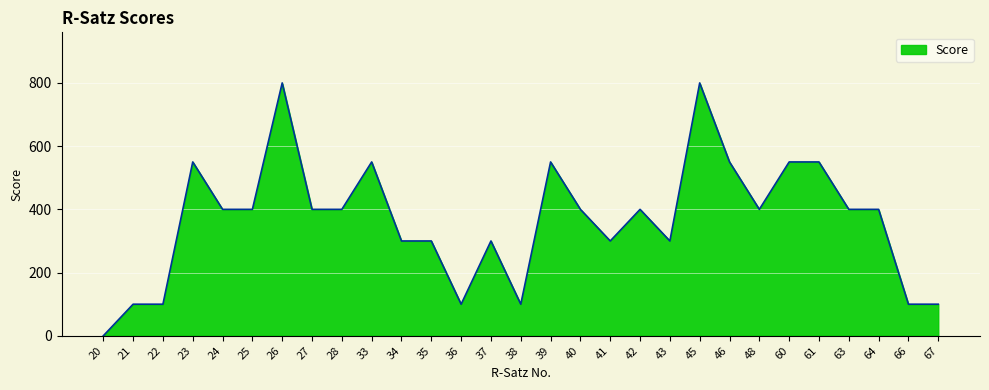

What is the maximum value shown in the chart?

800